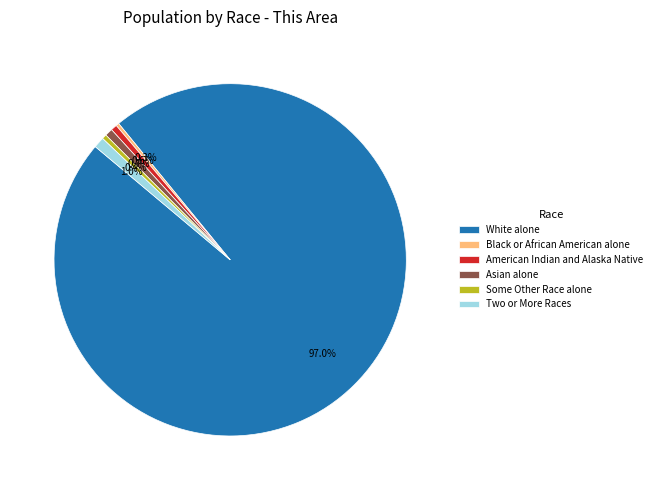

Which category has the biggest portion of the pie?

White alone